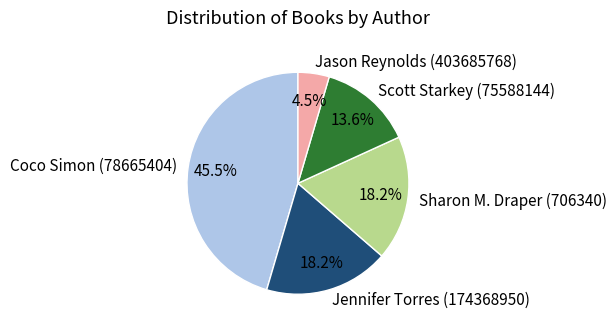

To the nearest percent, what is the difference between the largest and smallest slice percentages?

41%